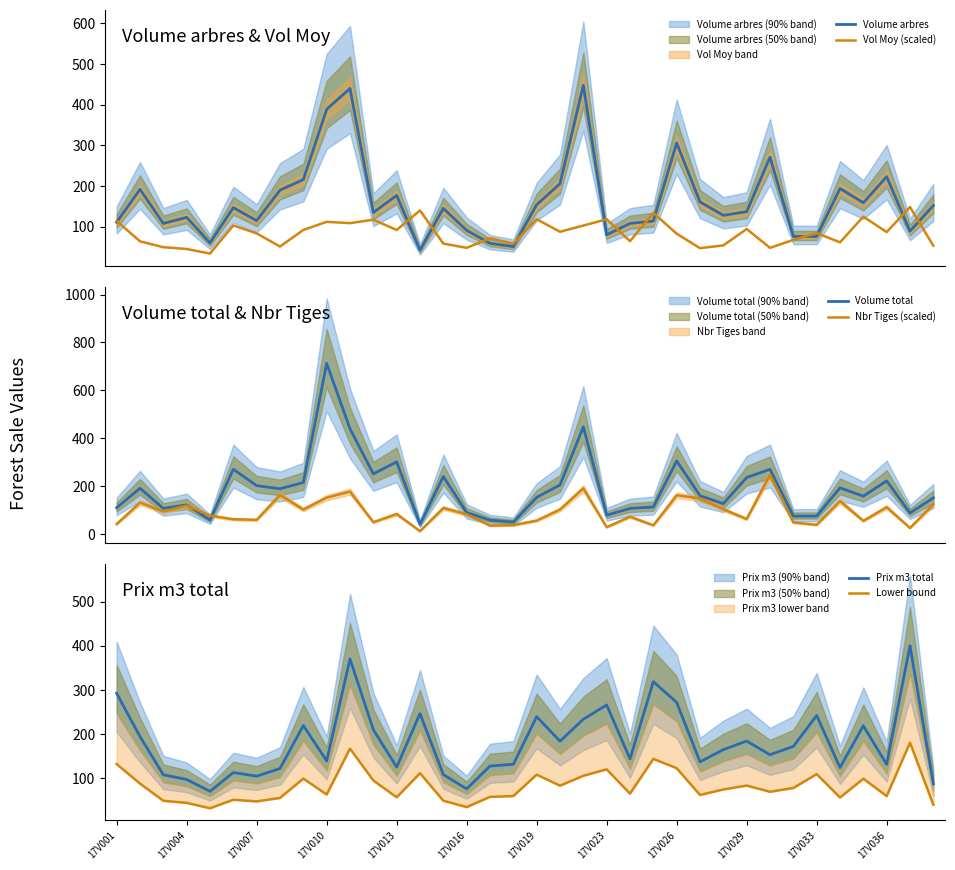

What is the minimum value for Volume arbres?

42.0